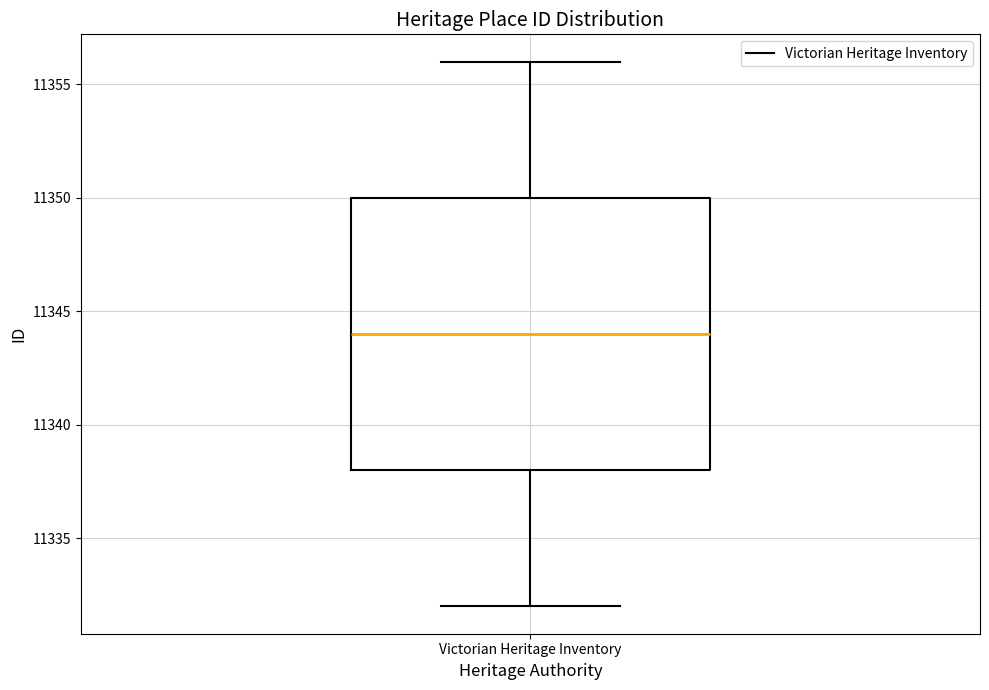

Transcribe this box plot: give where the median line is, the range the box spans, and where the two whiskers end, as read against the y-axis. The values are not printed on the chart, so give them approximately, as read against the axis.

median 11344, box 11338 to 11350, whiskers 11332 to 11356